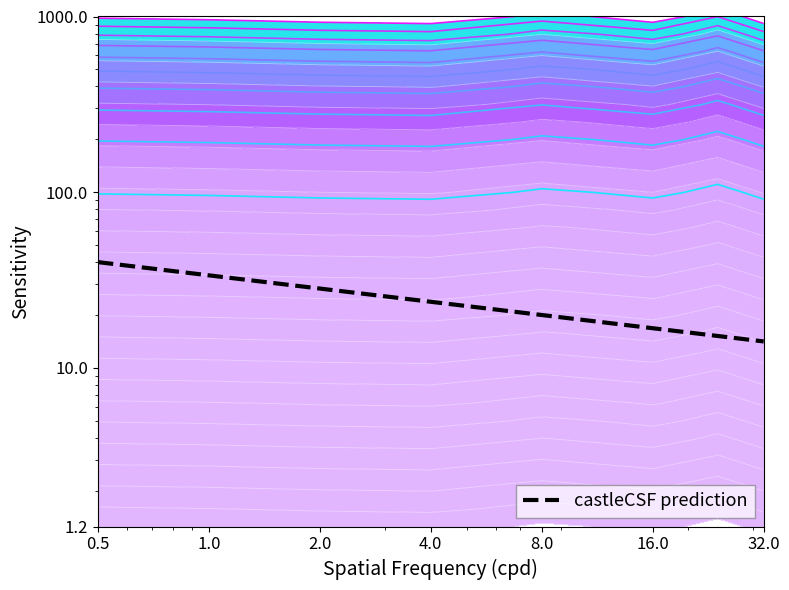

What is the value of the 7th point from the left?

14.1